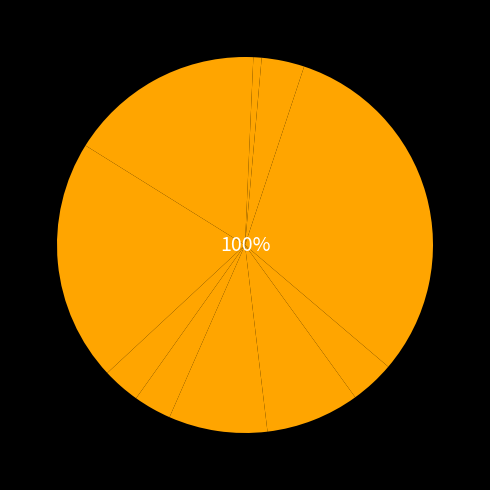

Does any single category account for the majority?

No